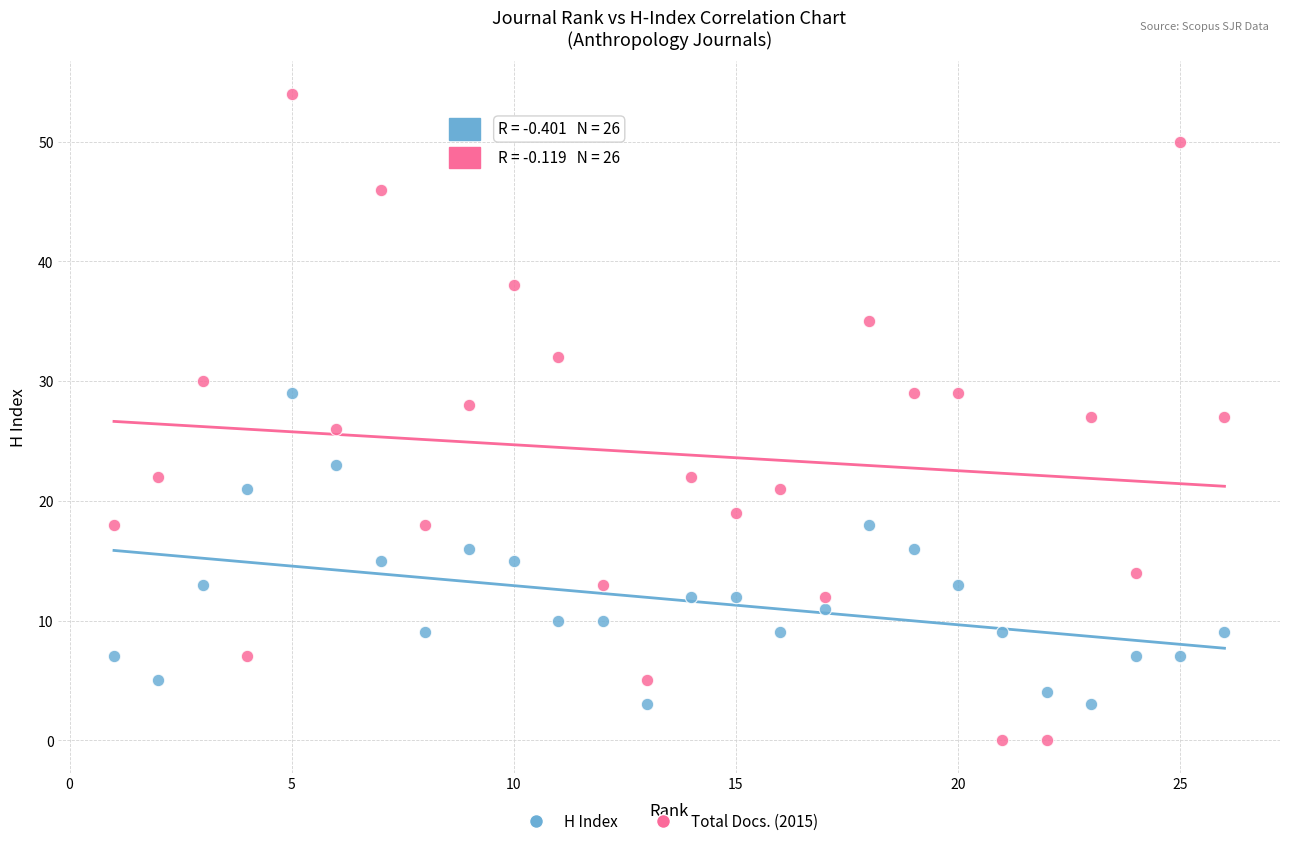

What are all the series names shown in the legend?

H Index, Total Docs. (2015)